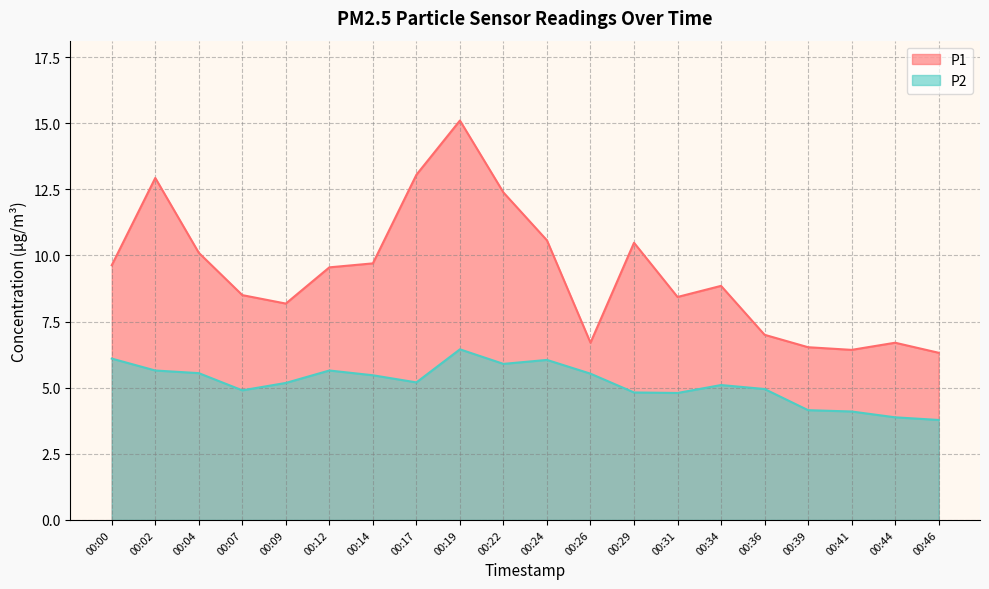

What is the value of the P2 point at the 2nd from the left?

5.7